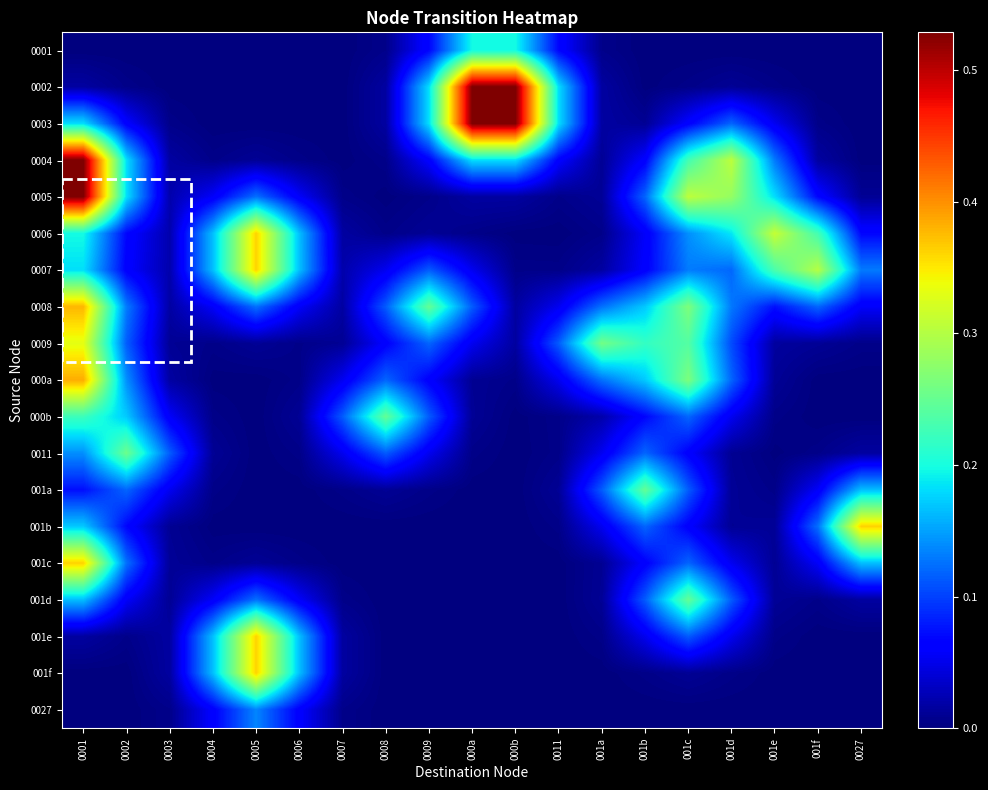

How many categories are shown in the chart?

19